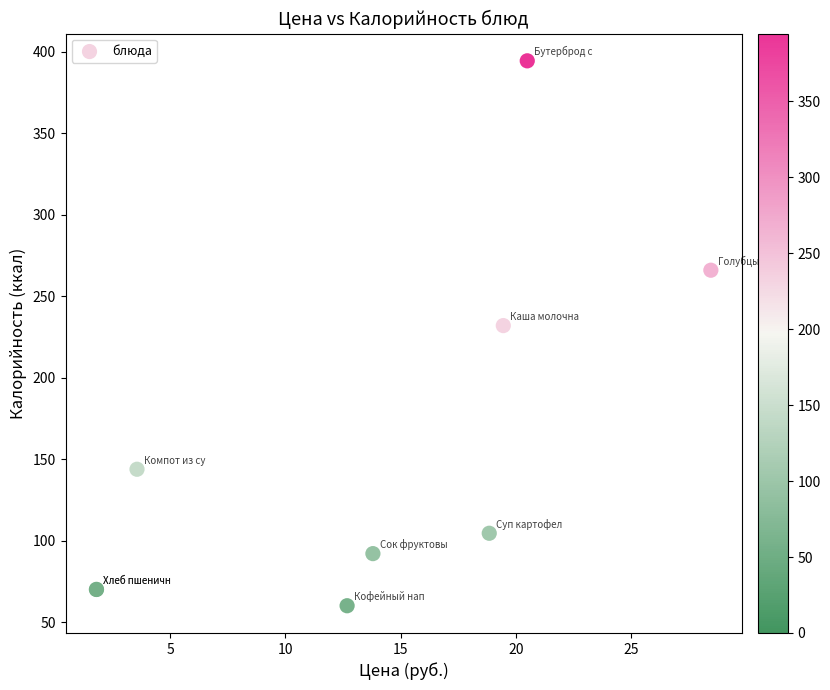

What Y value in the scatter plot is closest to 227?

232.0